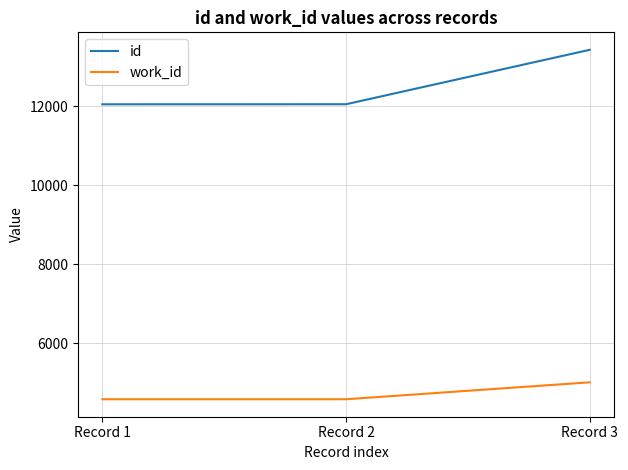

What is the difference between the highest and lowest values at Record 2?

7475